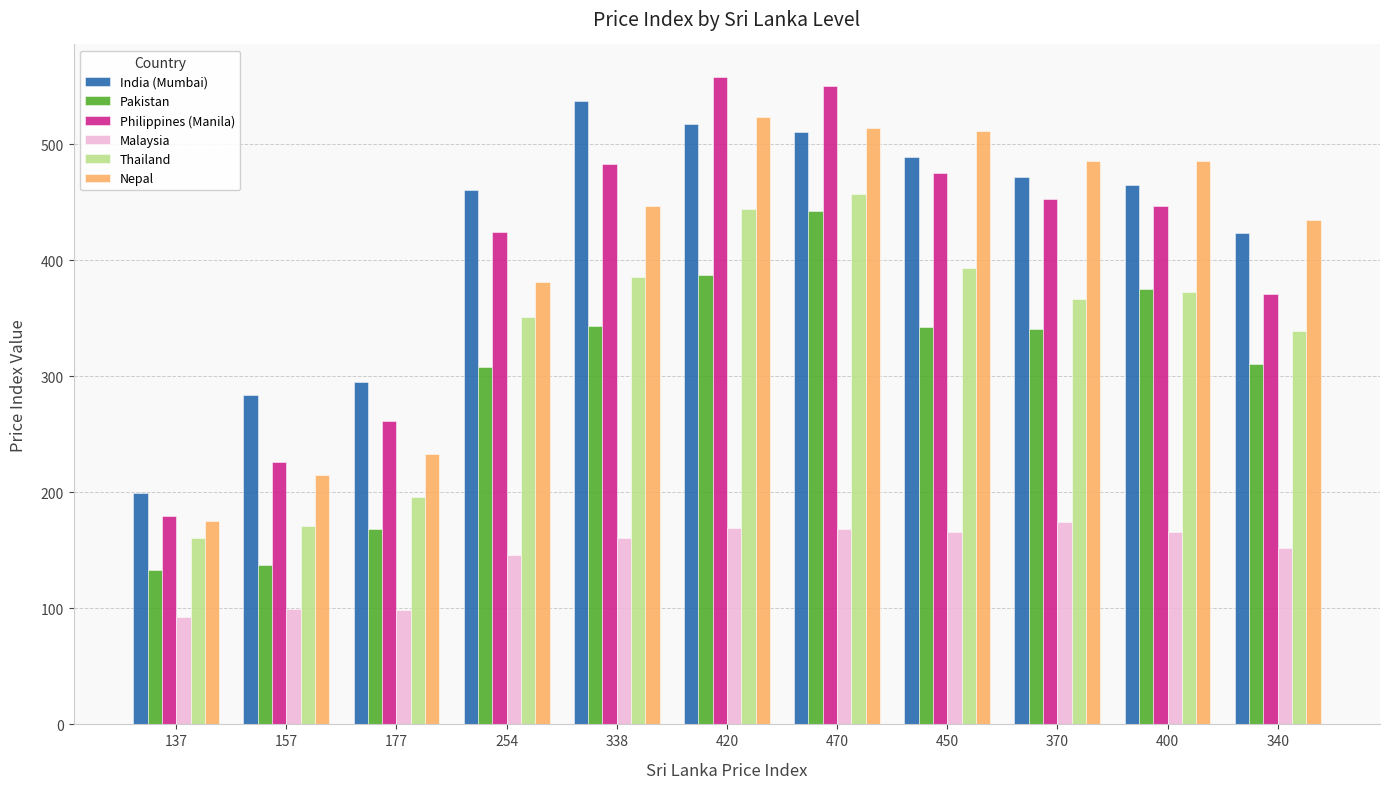

Rank the series by their maximum value, from lowest to highest.

Malaysia, Pakistan, Thailand, Nepal, India (Mumbai), Philippines (Manila)